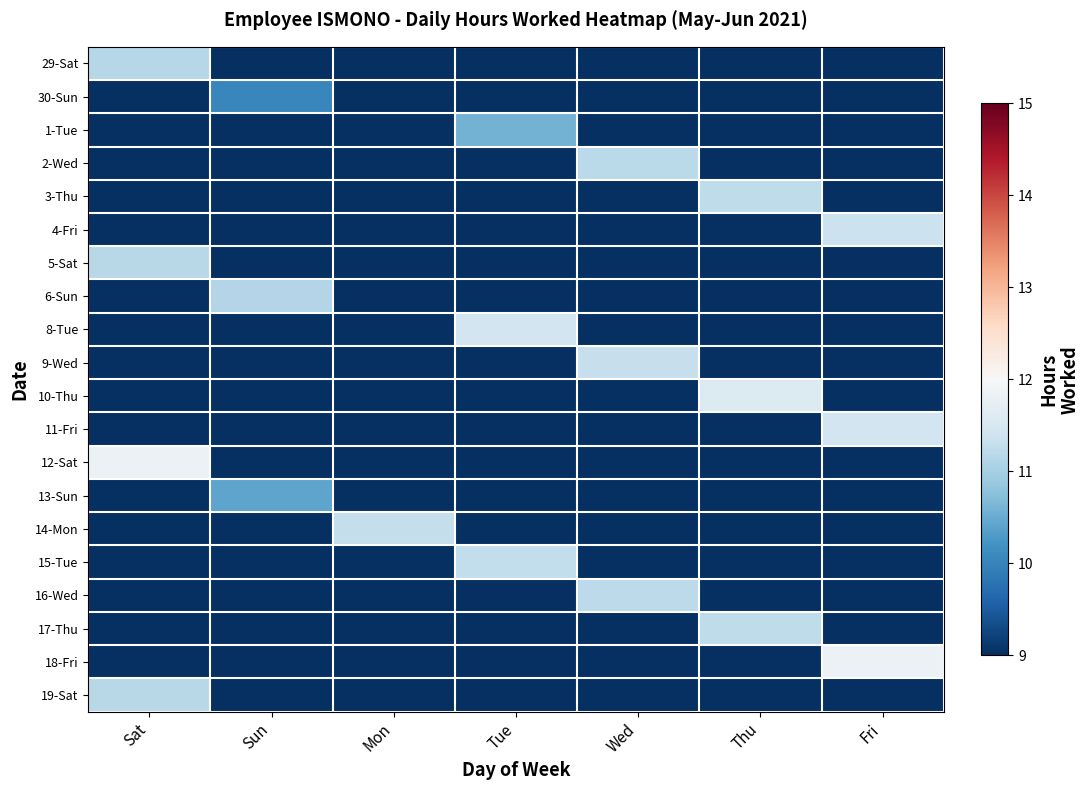

How many distinct data groups are displayed?

20